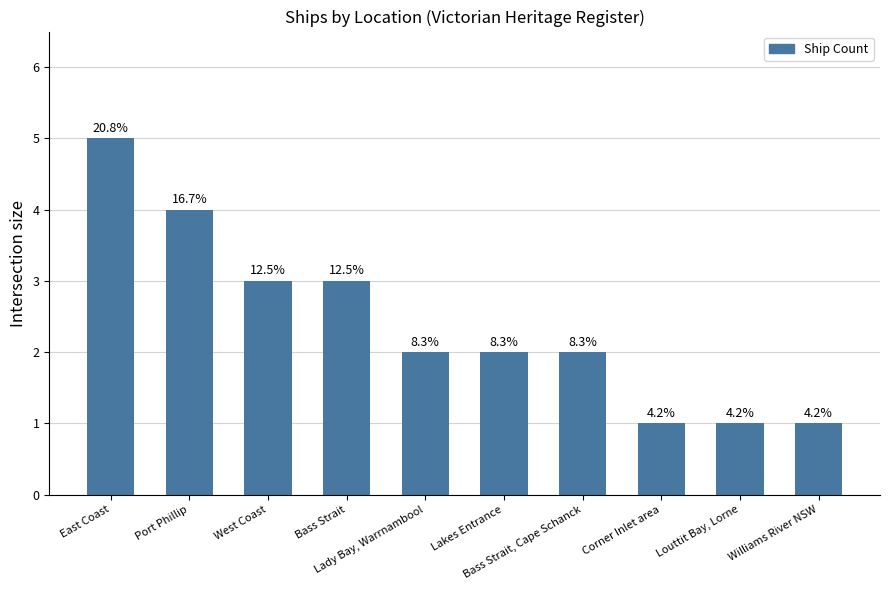

Are the bars horizontal?

No